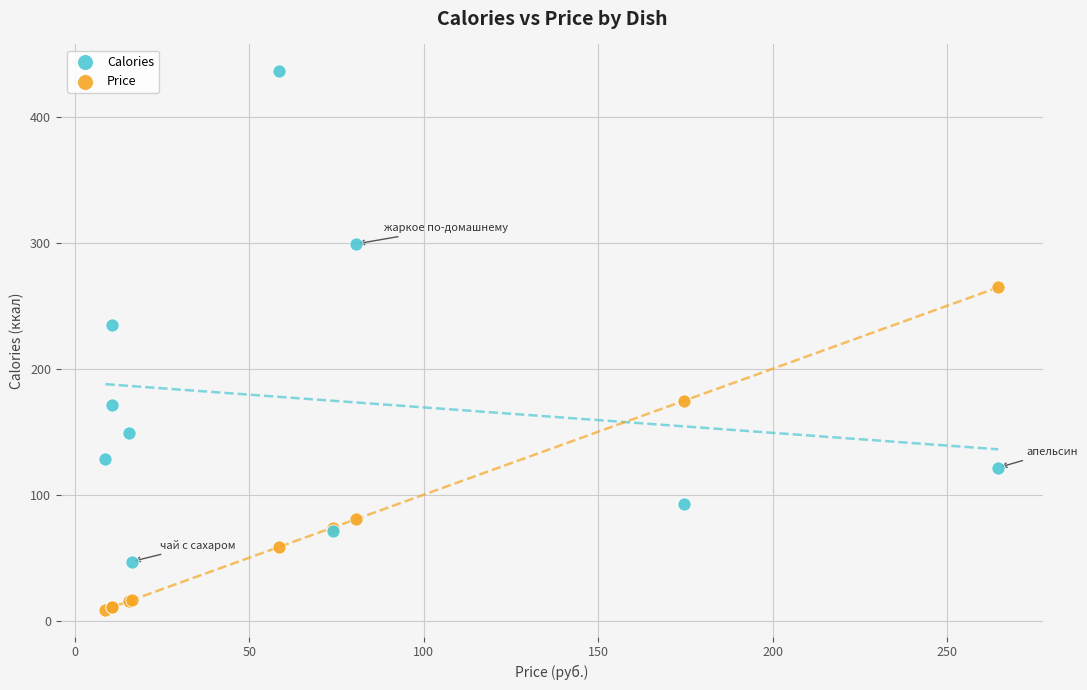

In the Price series, what Y value is closest to 136?

174.7